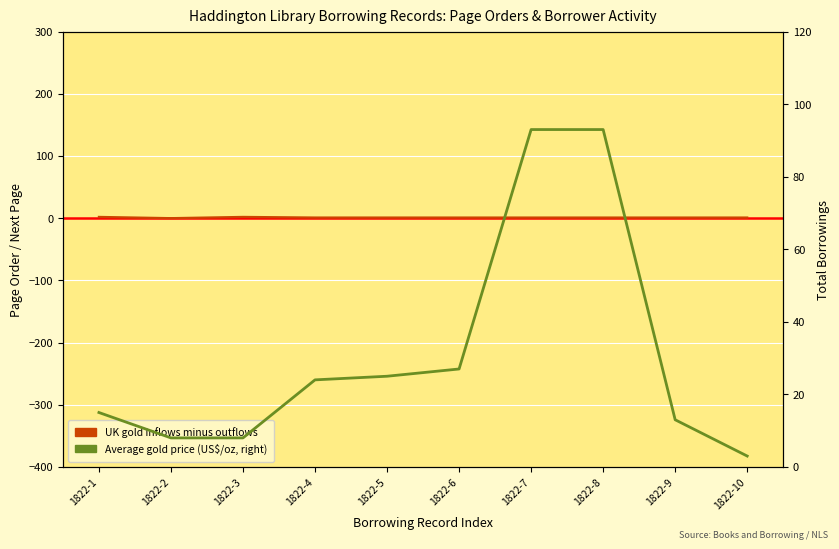

What value does the UK gold inflows minus outflows series have at 1822-5?

1